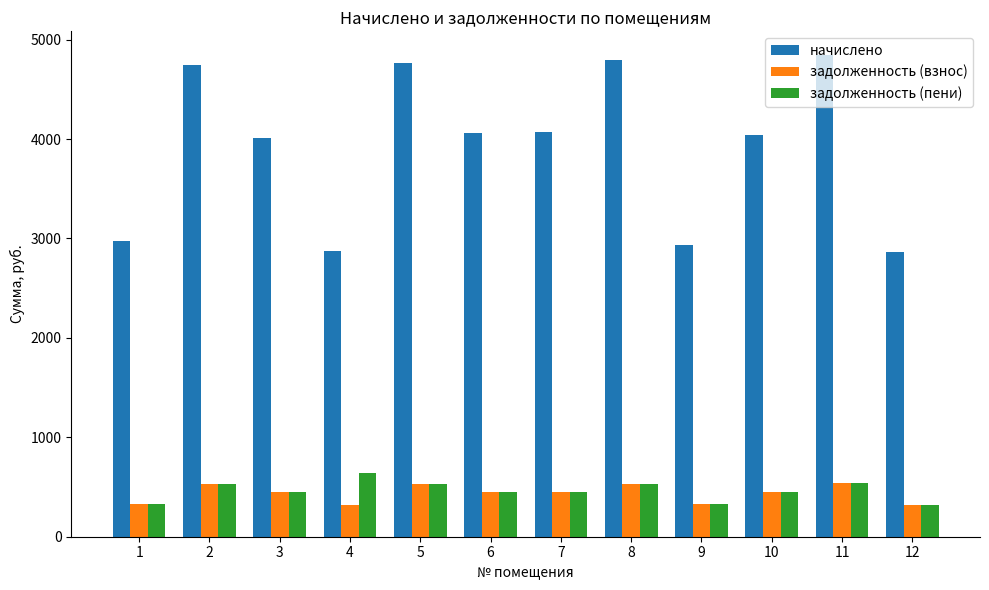

The value of задолженность (пени) at 11 is 174.2. True or false?

False